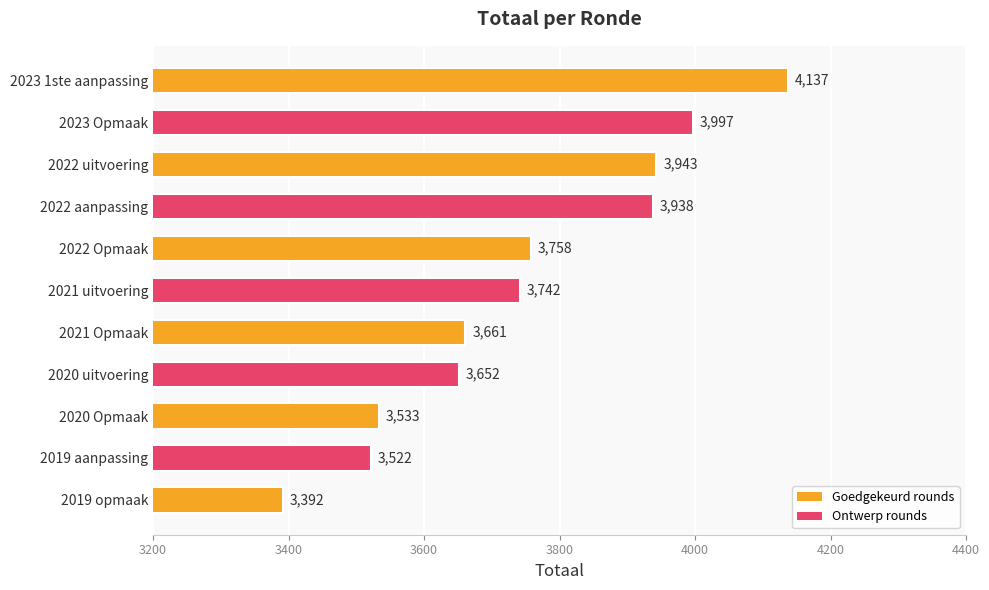

List the labels in order of value, largest first.

2023 1ste aanpassing, 2023 Opmaak, 2022 uitvoering, 2022 aanpassing, 2022 Opmaak, 2021 uitvoering, 2021 Opmaak, 2020 uitvoering, 2020 Opmaak, 2019 aanpassing, 2019 opmaak